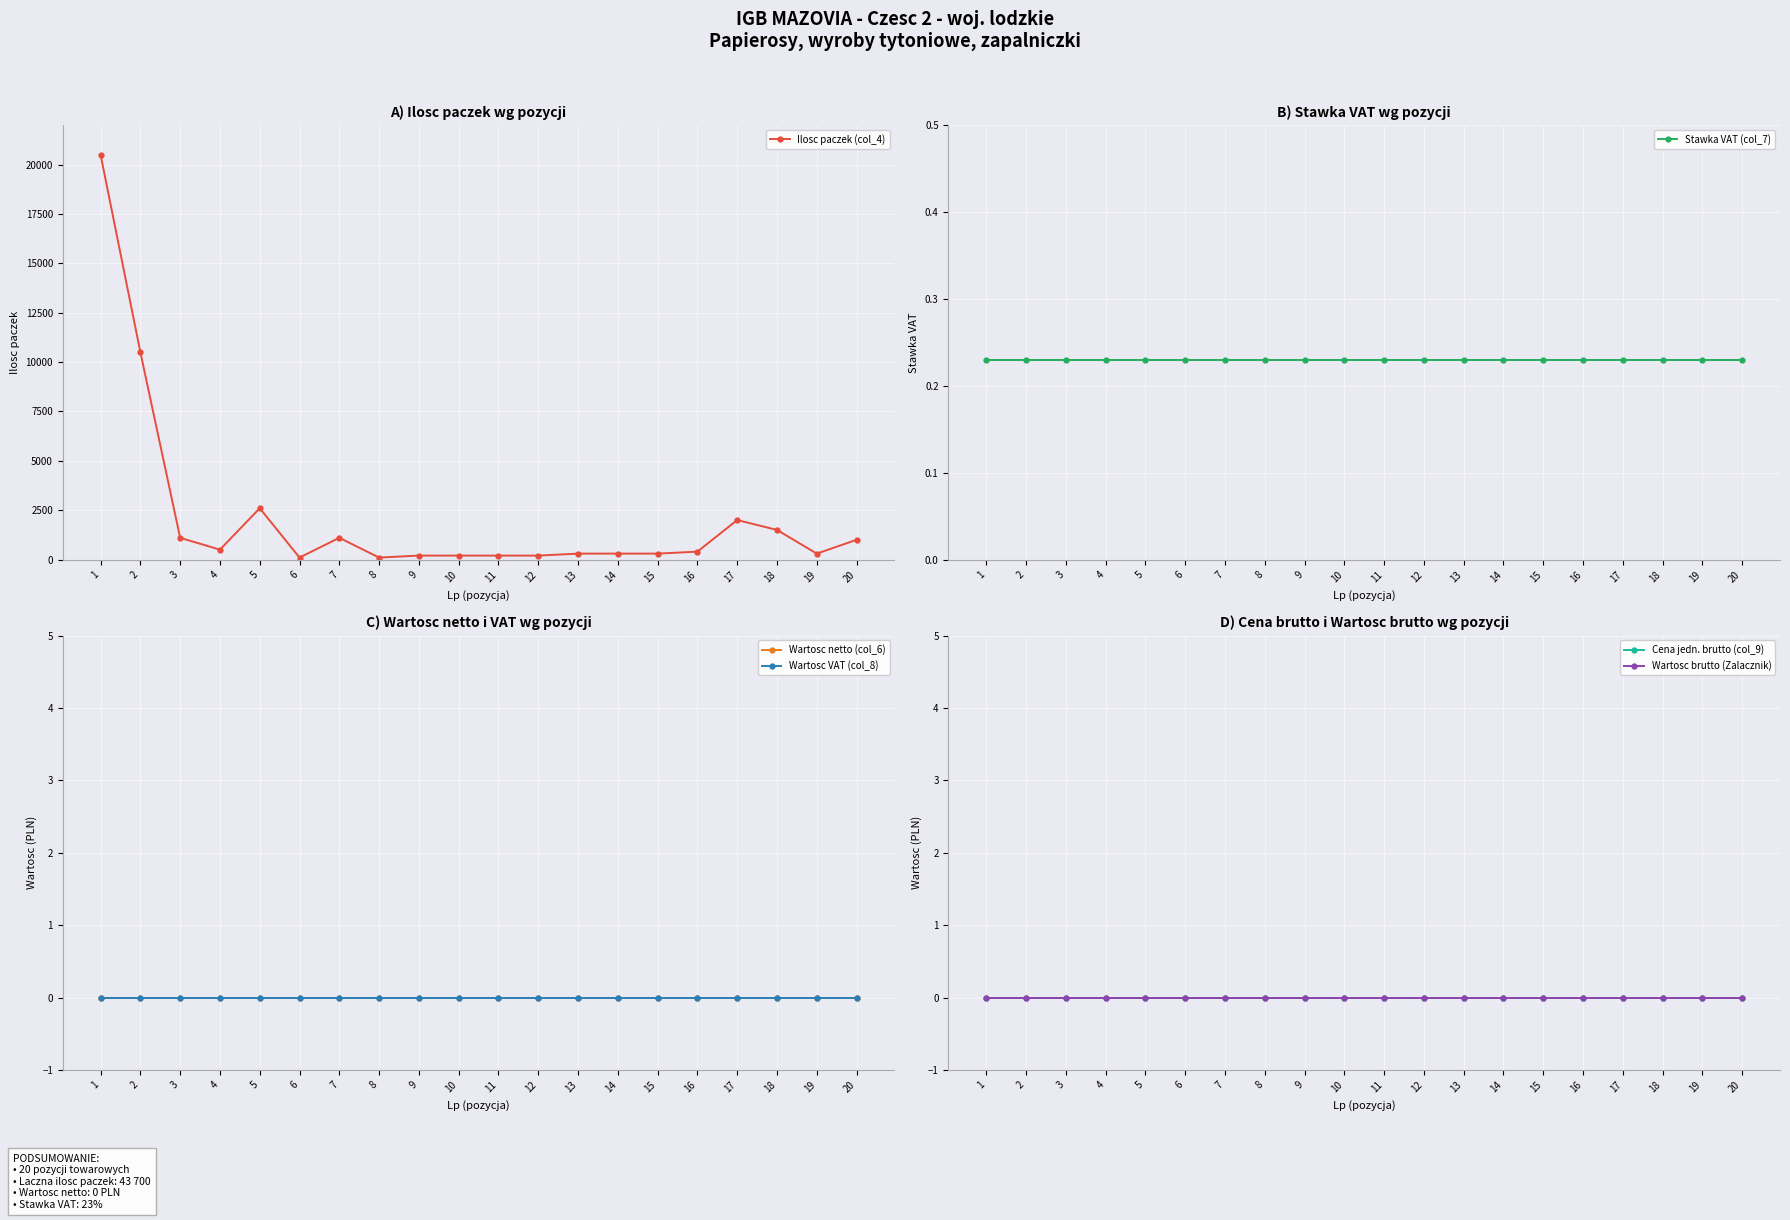

At which category is the sum across all series the highest?

1